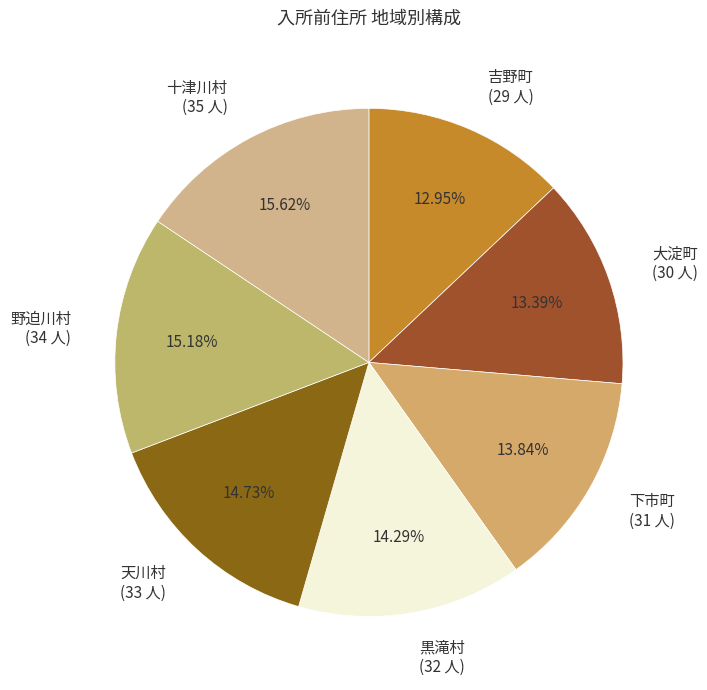

Which has a higher value, 下市町 (31 人) or 天川村 (33 人)?

天川村 (33 人)